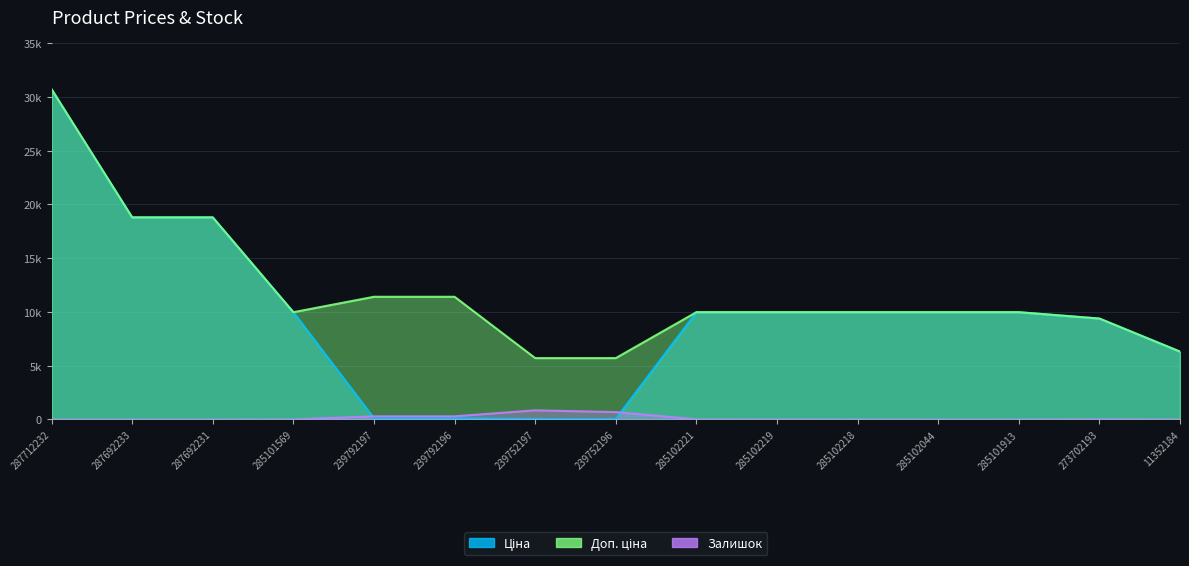

How many values in the Доп. ціна series are below 9974?

4